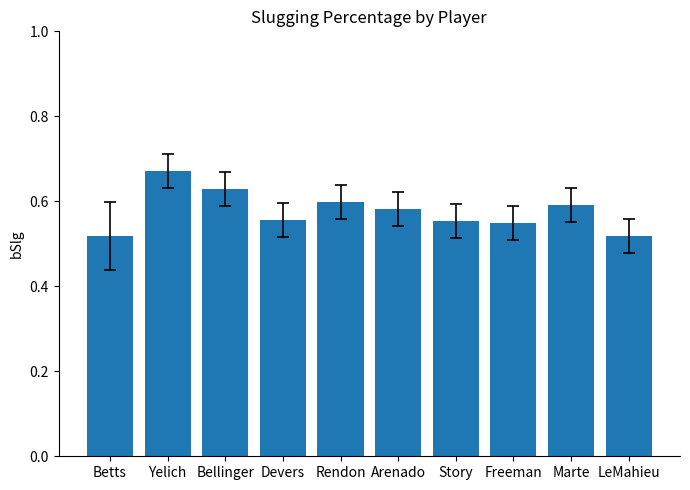

What is the sum of the values at Bellinger and LeMahieu?

1.1